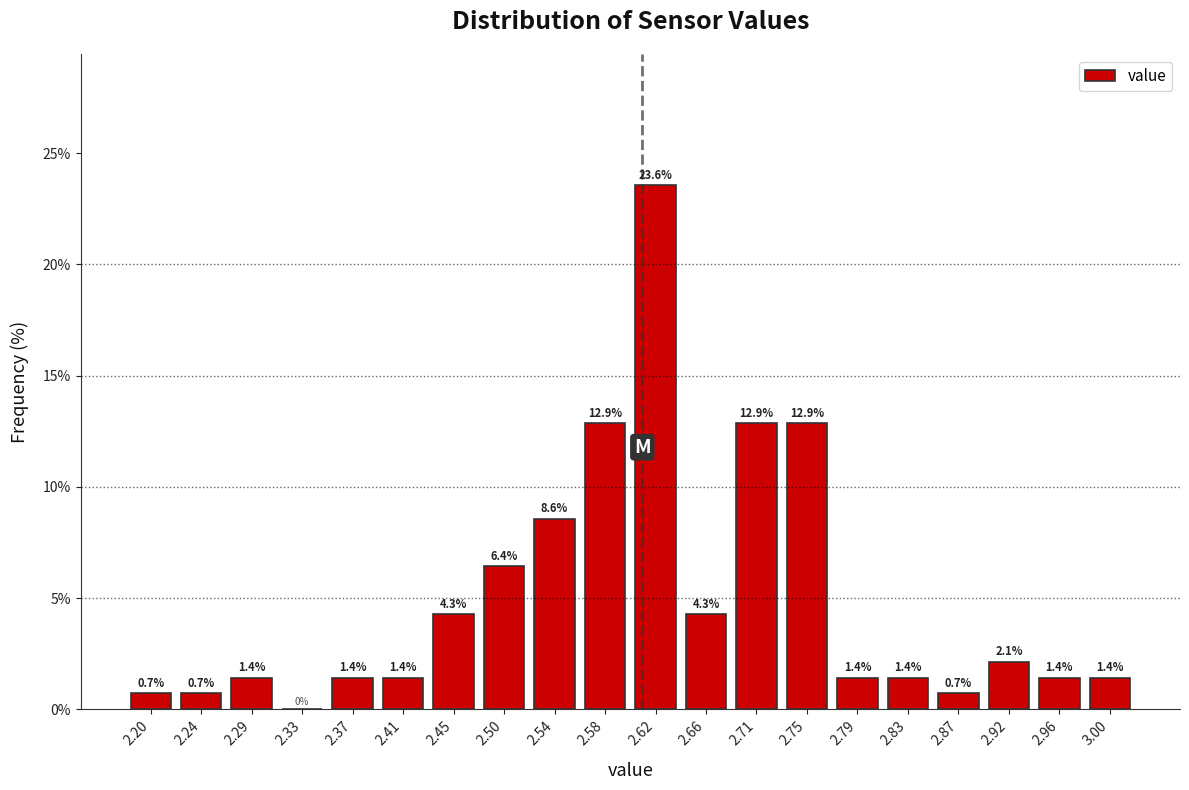

Reading left to right, transcribe this chart: for each bar, give the range it covers on the x-axis and its height. The bar edges are not printed on the chart, so give them approximately, as read against the axis.

2.180 to 2.222: 0.7
2.222 to 2.264: 0.7
2.264 to 2.306: 1.4
2.306 to 2.348: 0.0
2.348 to 2.390: 1.4
2.390 to 2.432: 1.4
2.432 to 2.474: 4.3
2.474 to 2.516: 6.4
2.516 to 2.558: 8.6
2.558 to 2.600: 12.9
2.600 to 2.642: 23.6
2.642 to 2.684: 4.3
2.684 to 2.726: 12.9
2.726 to 2.768: 12.9
2.768 to 2.810: 1.4
2.810 to 2.852: 1.4
2.852 to 2.894: 0.7
2.894 to 2.936: 2.1
2.936 to 2.978: 1.4
2.978 to 3.020: 1.4